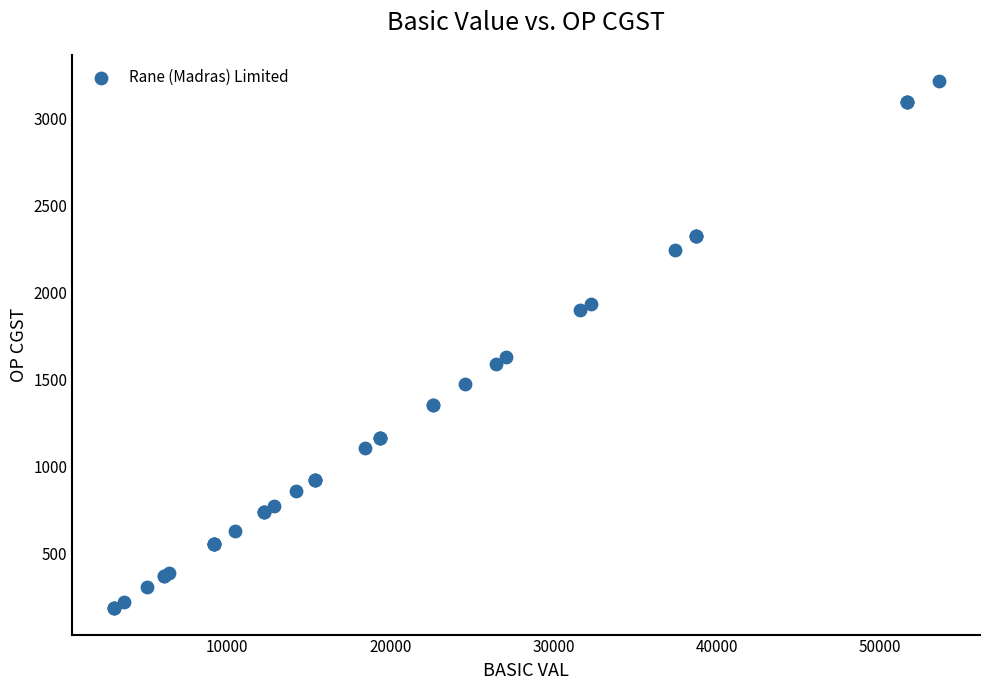

What Y value in the scatter plot is closest to 1699?

1626.7